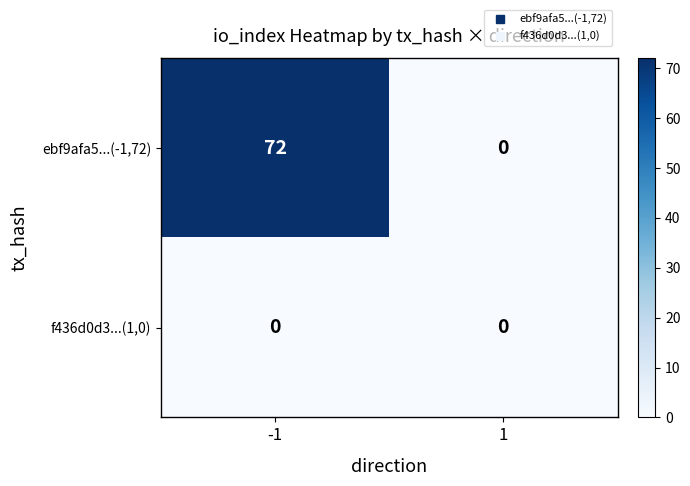

How many values in ebf9afa5...(-1,72) are above zero?

1